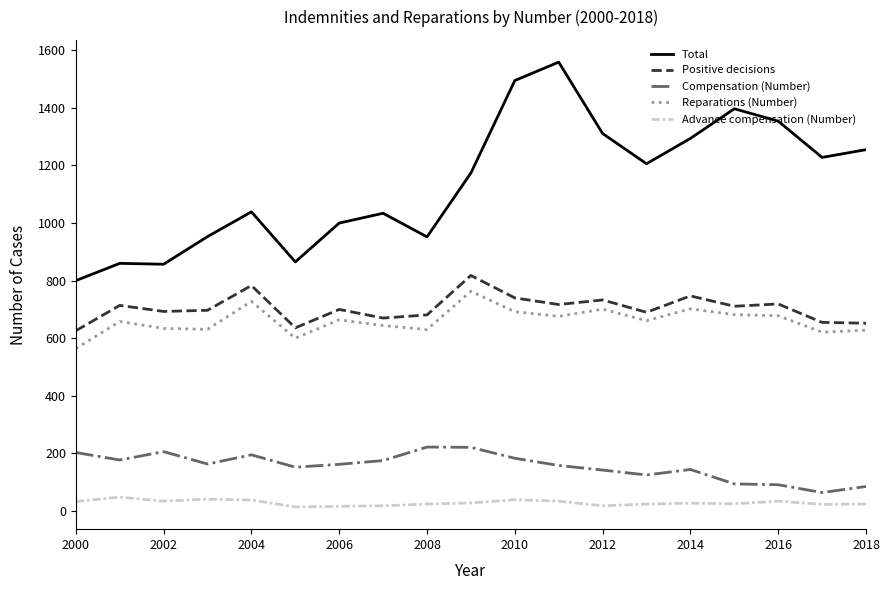

What is the difference between the maximum and minimum values in the Compensation (Number) series?

158